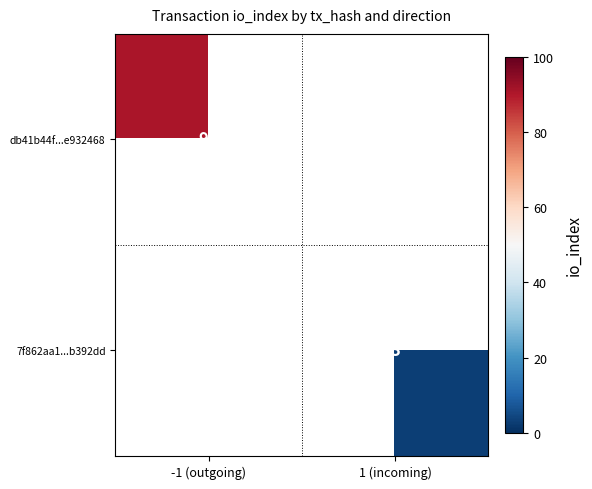

The db41b44f...e932468 series shows 125 at -1 (outgoing). True or false?

False